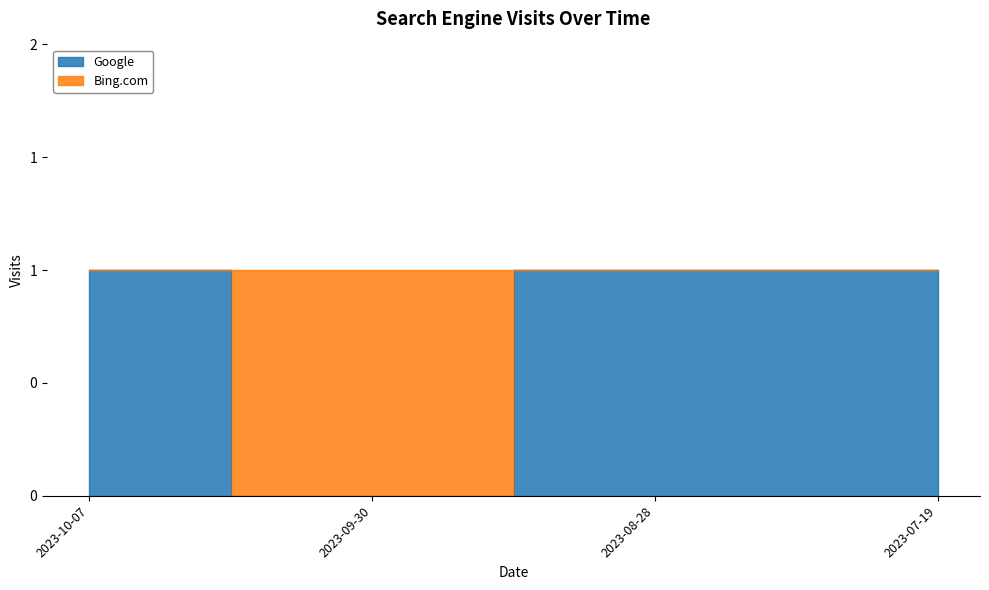

Which category has the lowest value across all series?

2023-09-30